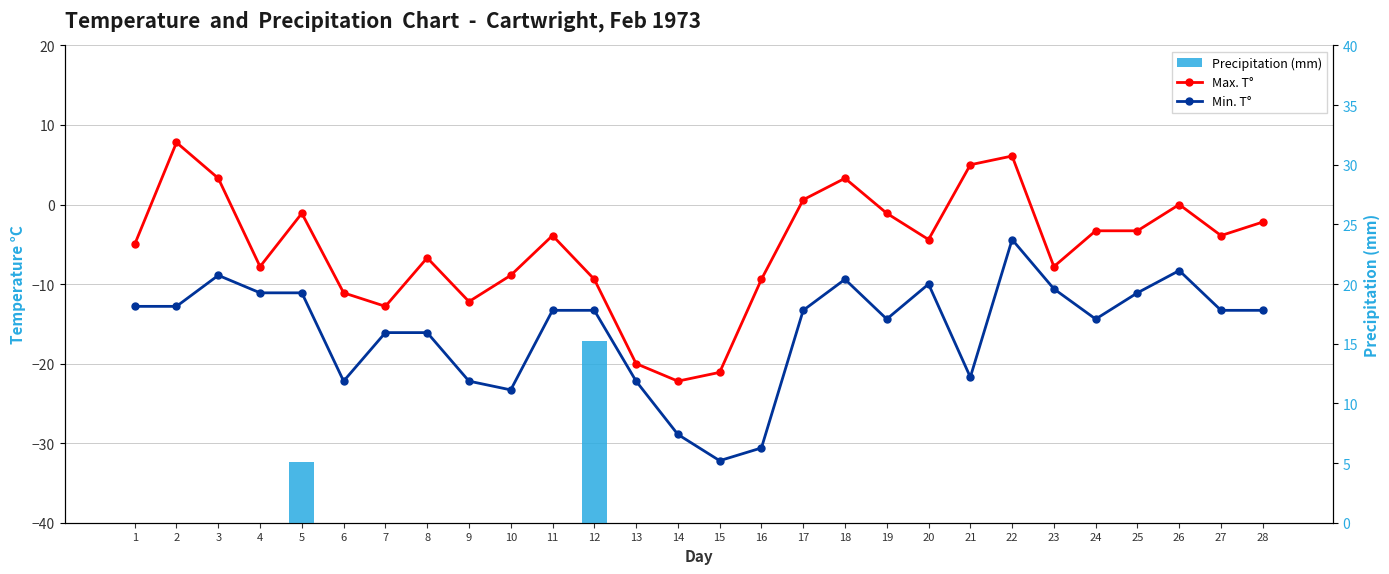

Between 22 and 27, which series saw the biggest shift?

Max. T°